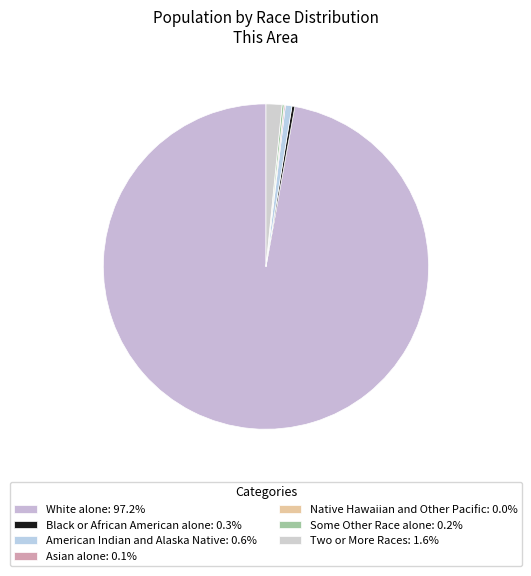

Which slice is the largest?

White alone